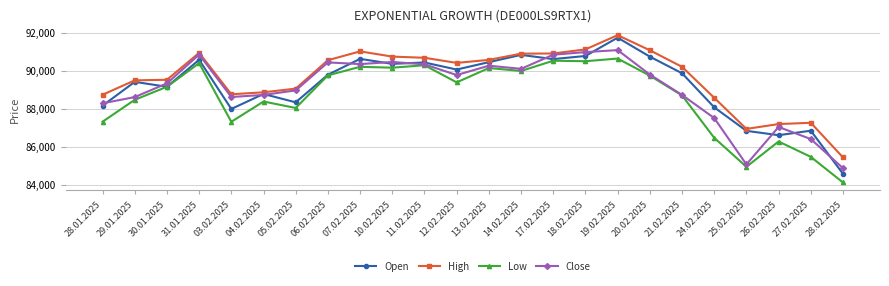

What is the maximum value shown in the chart?

91869